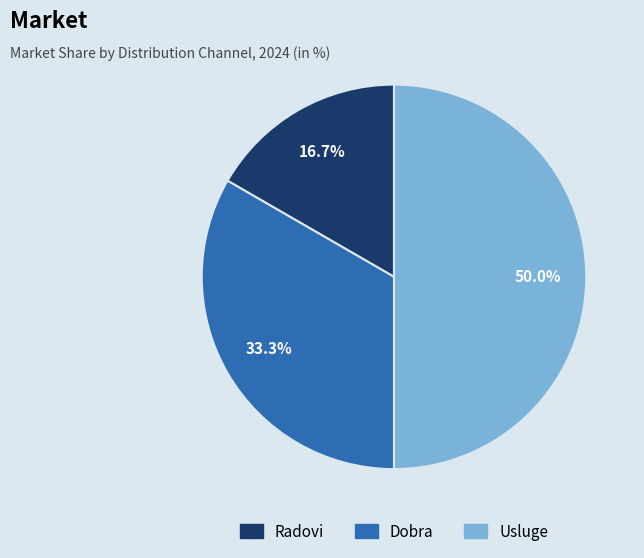

What percentage is the Dobra slice, to the nearest percent?

33%